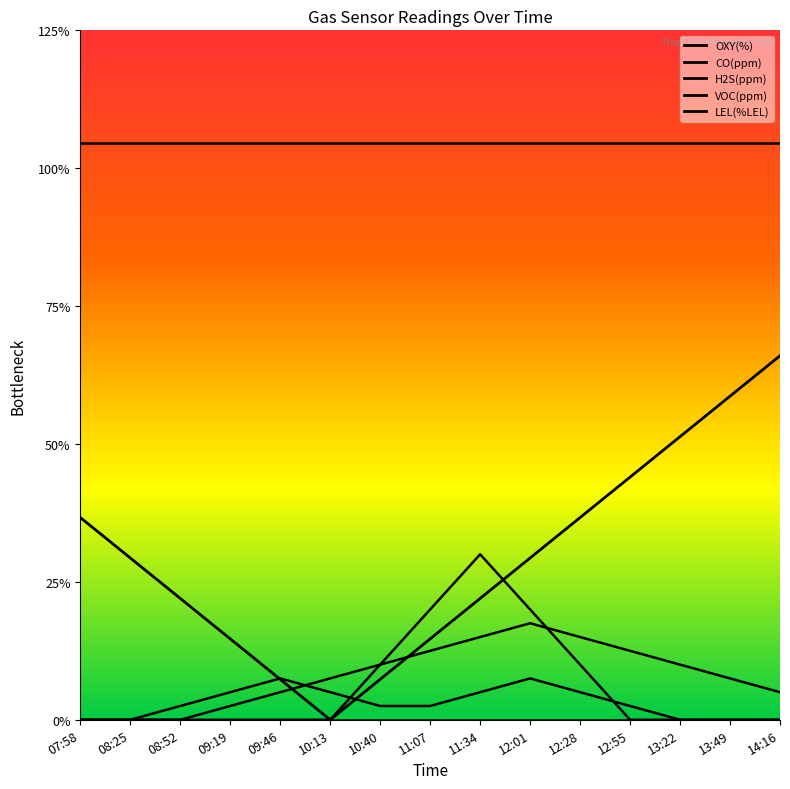

At which label does CO(ppm) first exceed 1?

10:13